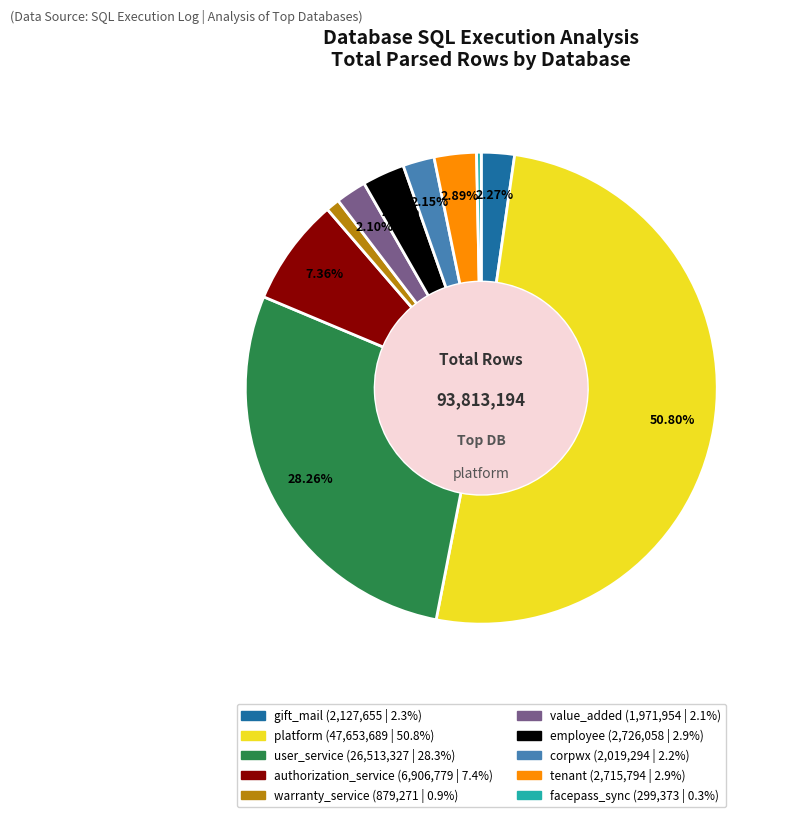

What is the majority slice?

platform